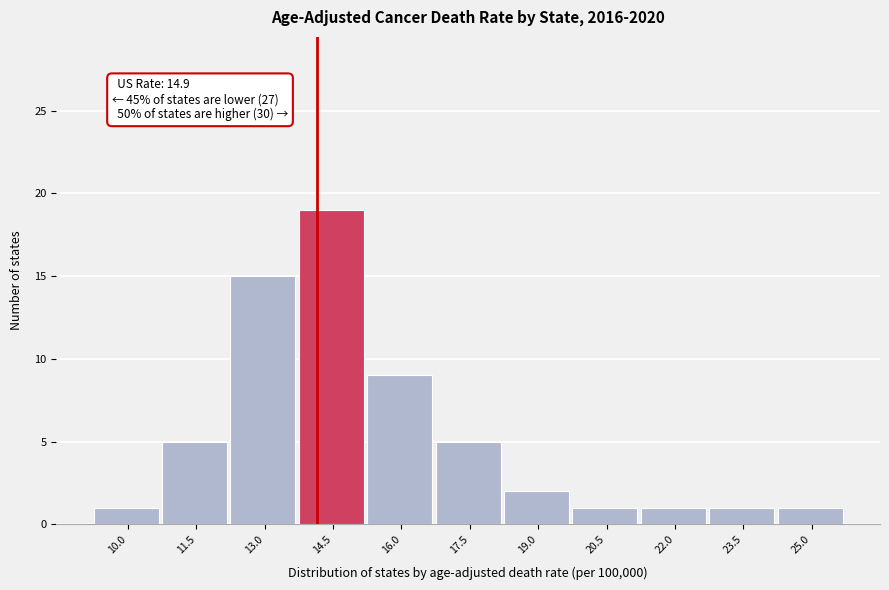

Reading left to right, transcribe all the data shown in this chart.

10.0=1	11.5=5	13.0=15	14.5=19	16.0=9	17.5=5	19.0=2	20.5=1	22.0=1	23.5=1	25.0=1